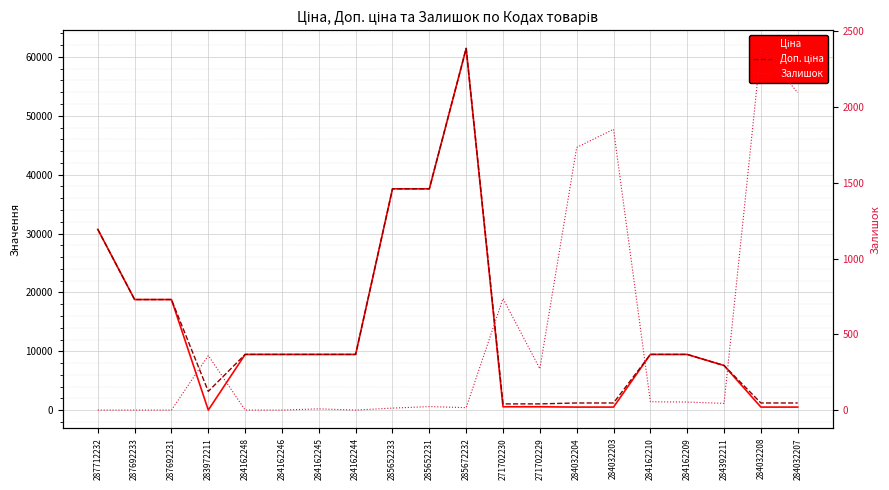

What are all the series names shown in the legend?

Ціна, Доп. ціна, Залишок